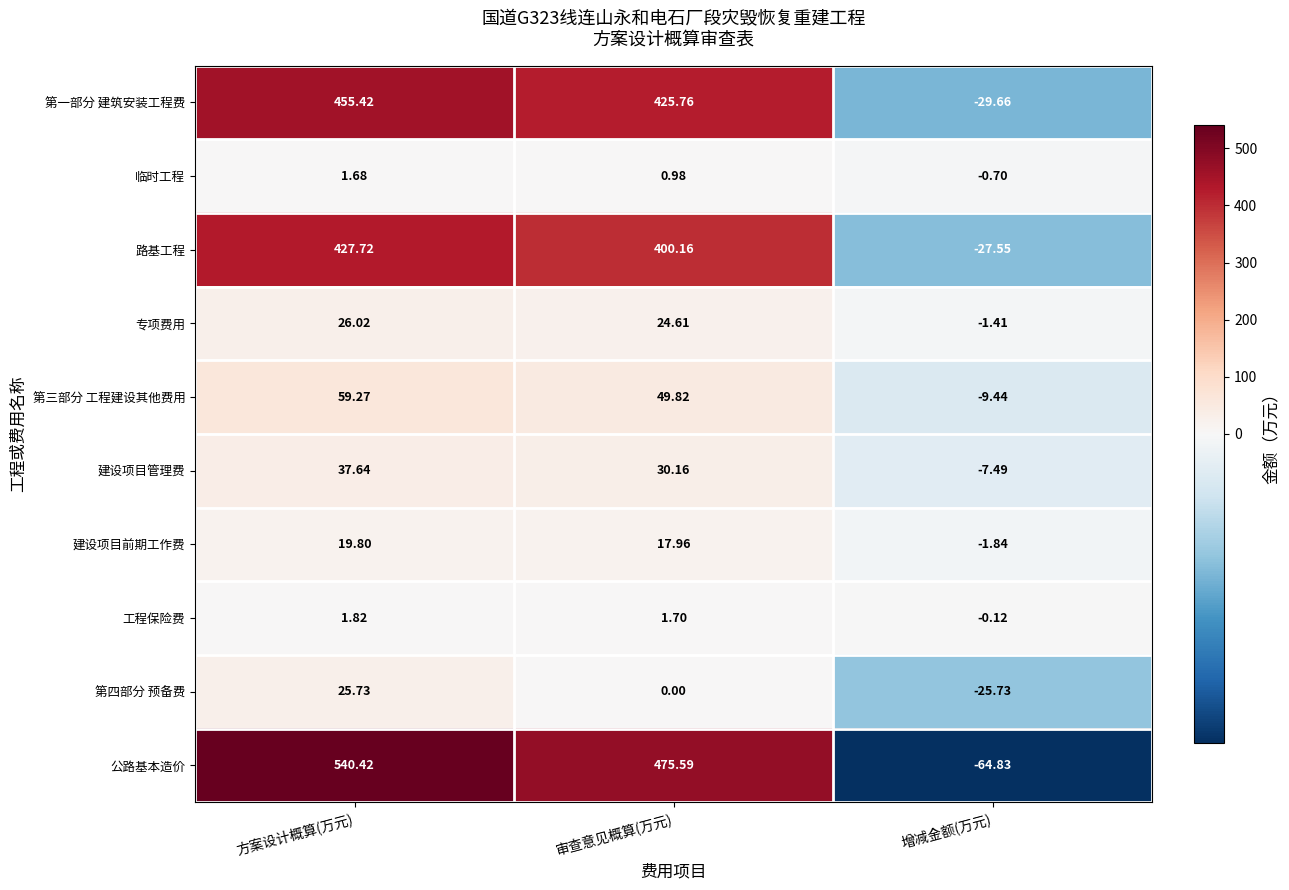

Rank the categories by 建设项目前期工作费 value from highest to lowest.

方案设计概算(万元), 审查意见概算(万元), 增减金额(万元)